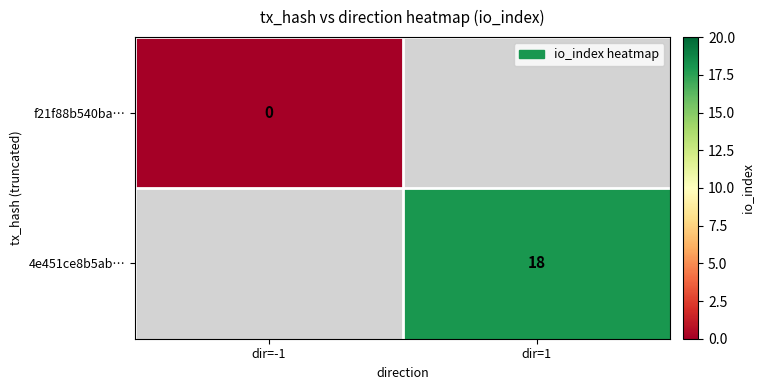

The value of 4e451ce8b5ab… at dir=1 is 12. True or false?

False